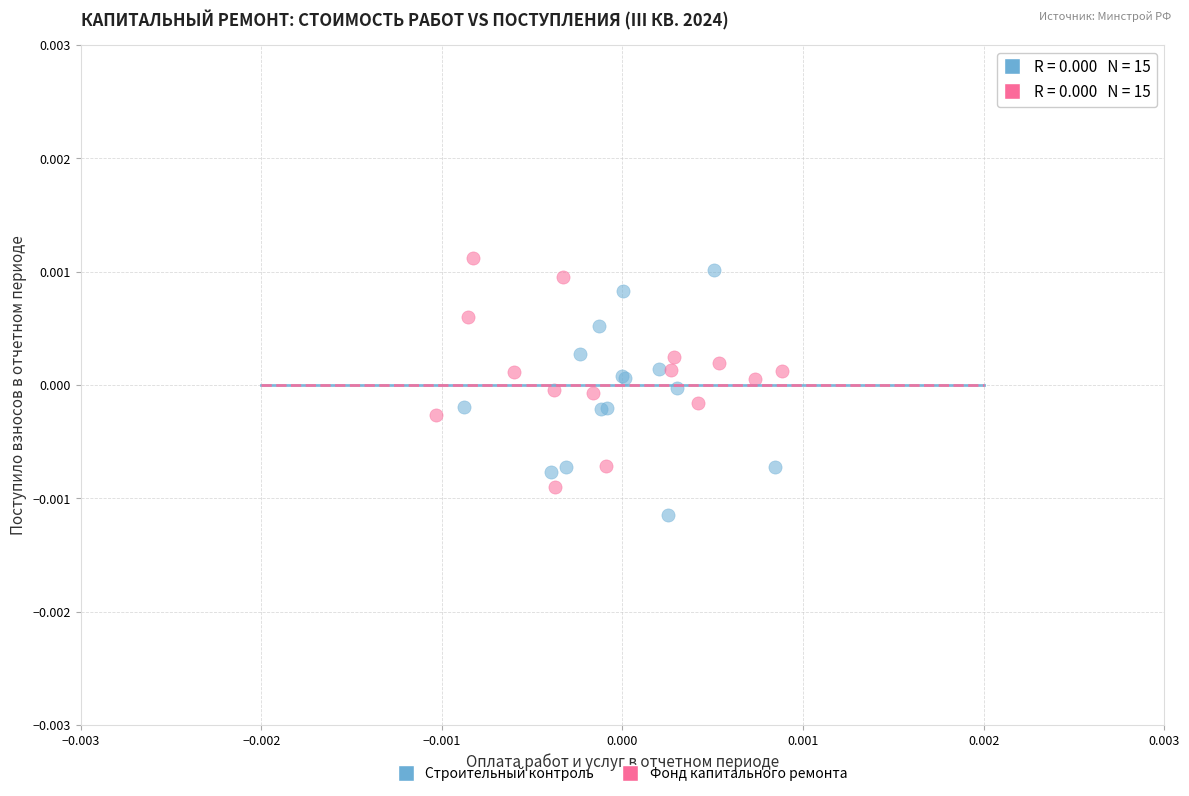

Which series contains the highest Y value?

Фонд капитального ремонта